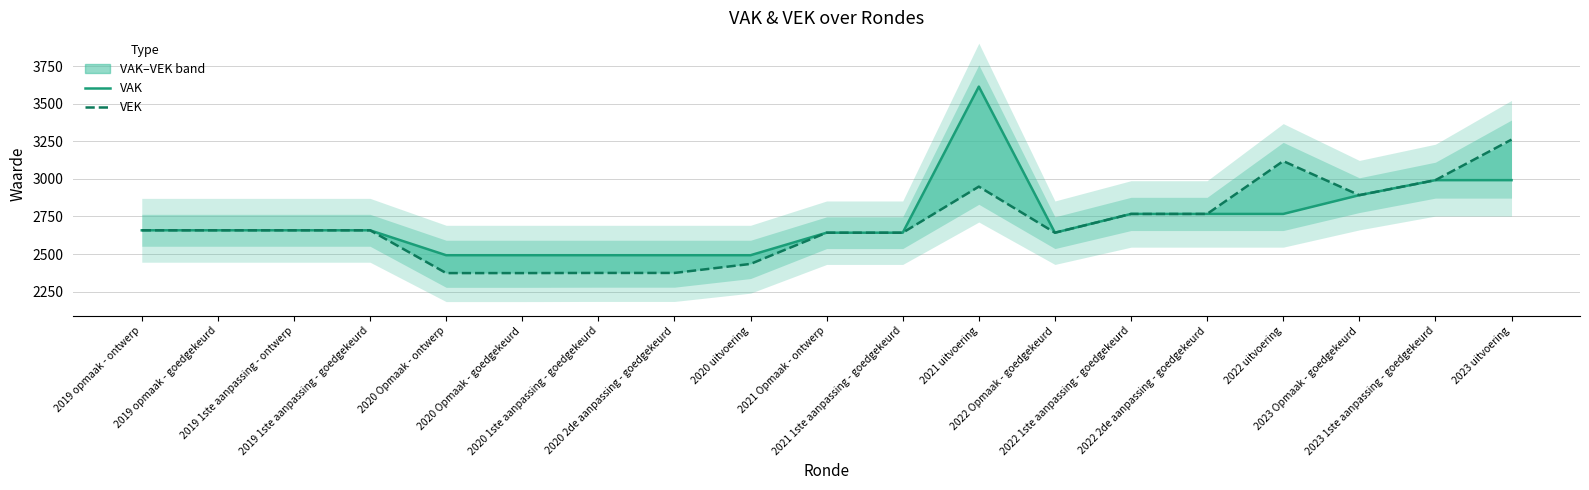

True or false: VAK has a value of 2658 at 2019 opmaak - ontwerp.

True